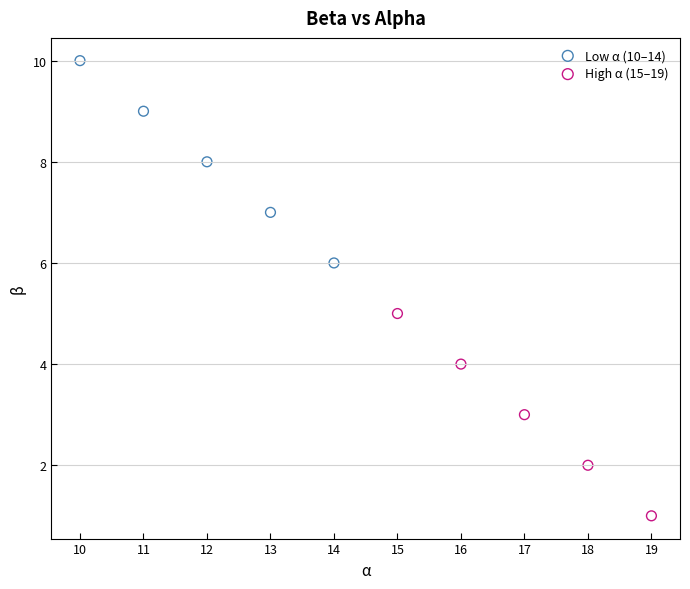

Which series reaches the minimum Y coordinate?

High α (15–19)